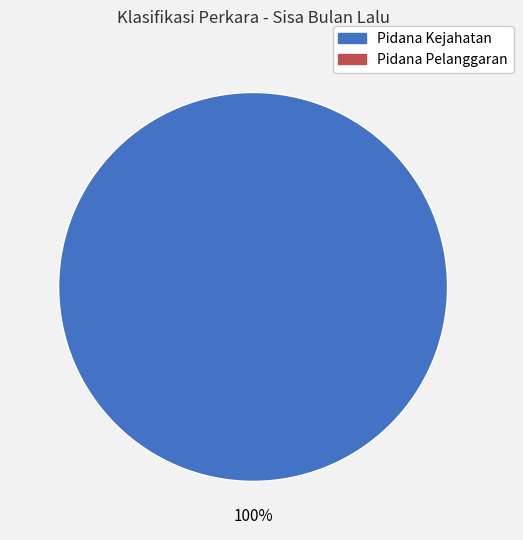

Is there any slice that represents more than half of the pie?

Yes